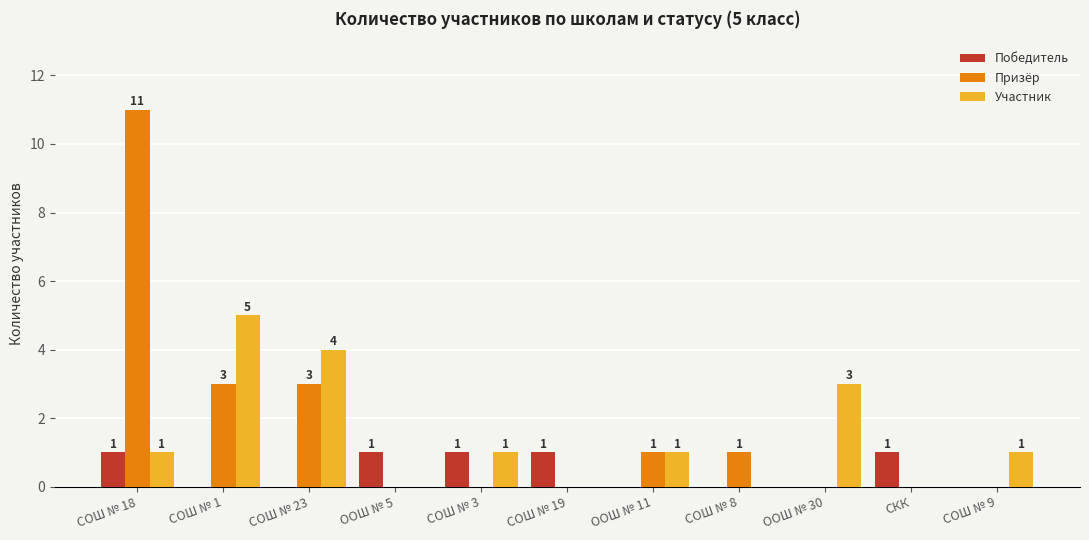

What is the greatest value displayed?

11